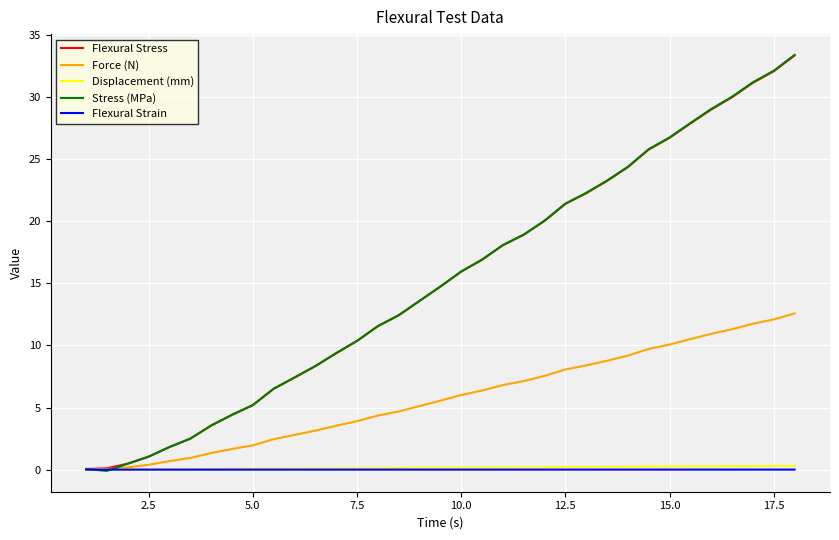

True or false: Force (N) has more than 2 interior local peaks.

False